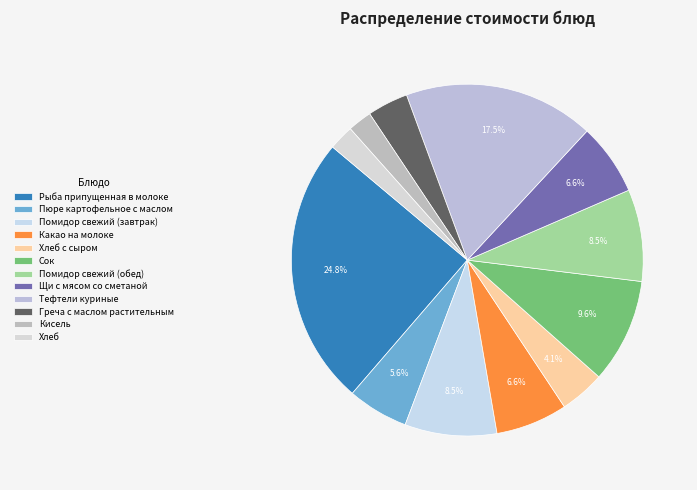

To the nearest percent, what is the average slice percentage?

8%